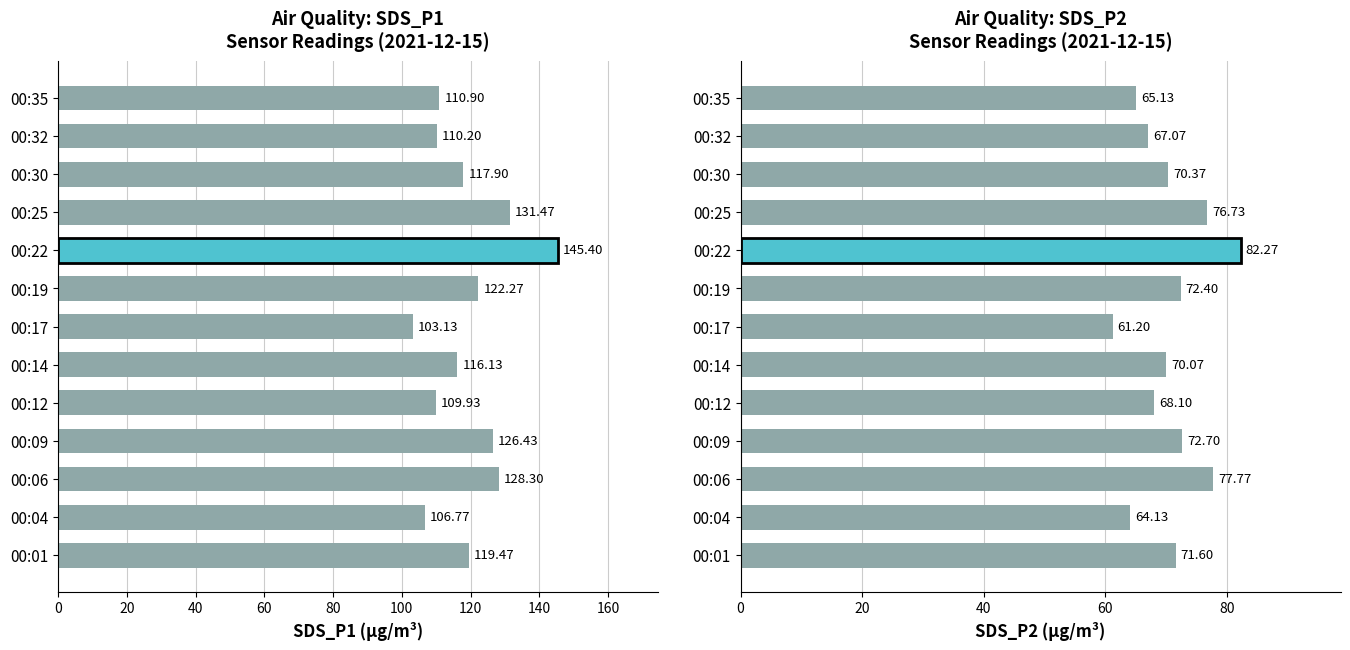

Reading left to right, list all the values displayed in this chart.

SDS_P1: 119.5	106.8	128.3	126.4	109.9	116.1	103.1	122.3	145.4	131.5	117.9	110.2	110.9
SDS_P2: 71.6	64.1	77.8	72.7	68.1	70.1	61.2	72.4	82.3	76.7	70.4	67.1	65.1